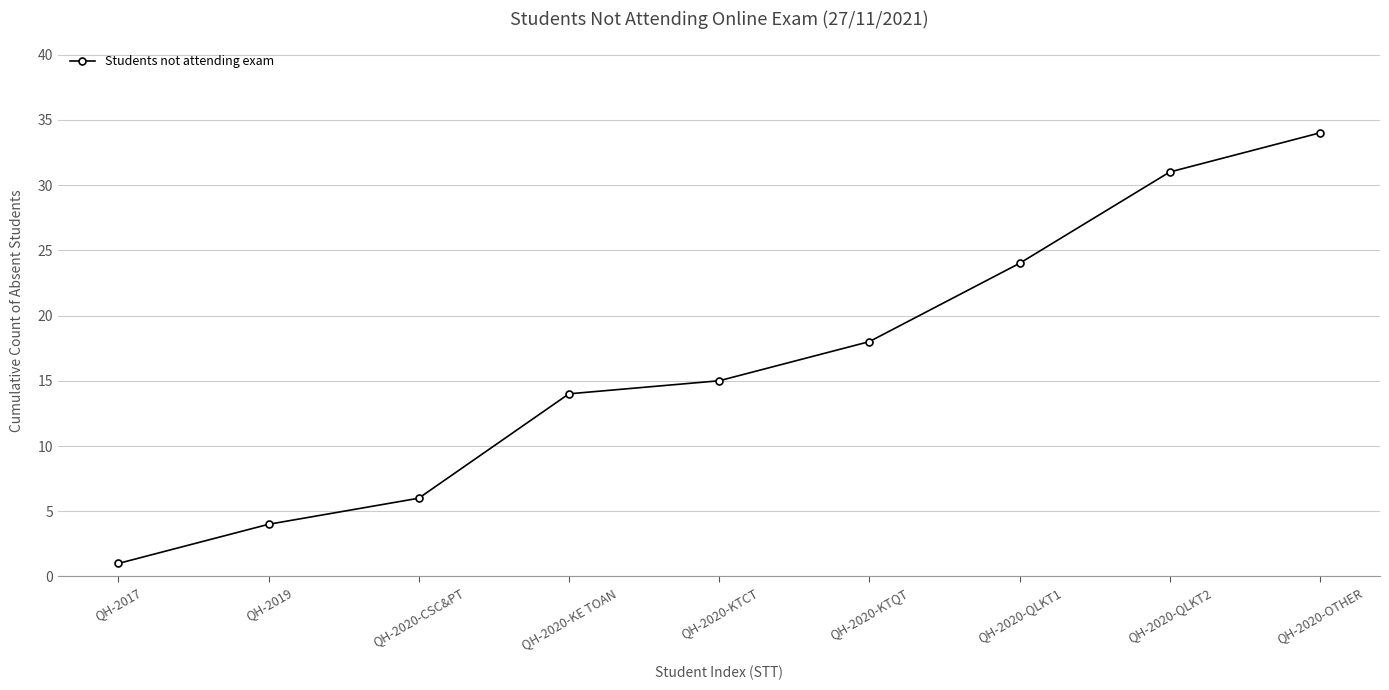

Approximately how many times larger is the value at QH-2020-QLKT1 compared to QH-2020-QLKT2?

0.8